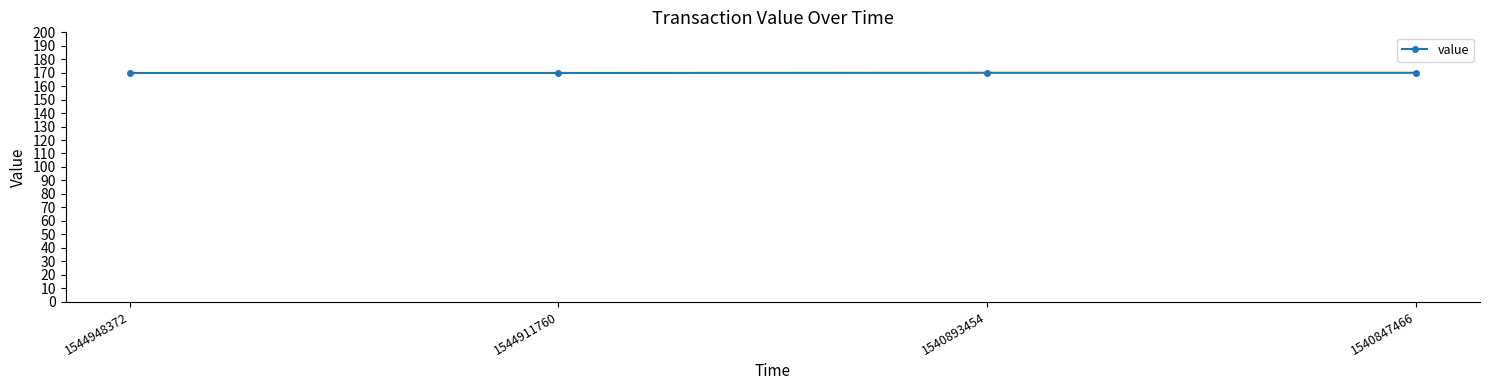

The chart shows a value of 169.8 at 1544911760. True or false?

True